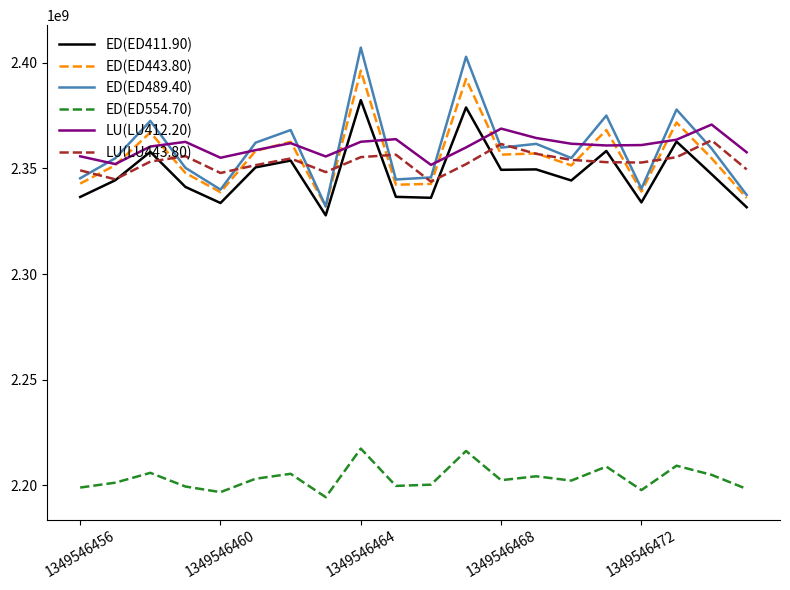

True or false: ED(ED411.90) and ED(ED554.70) intersect in this chart.

False